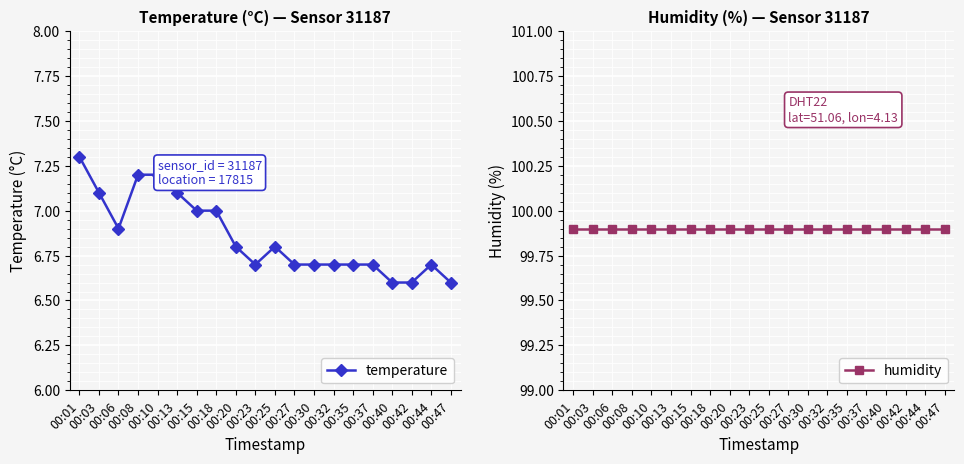

True or false: temperature has a value of 12.1 at 00:15.

False